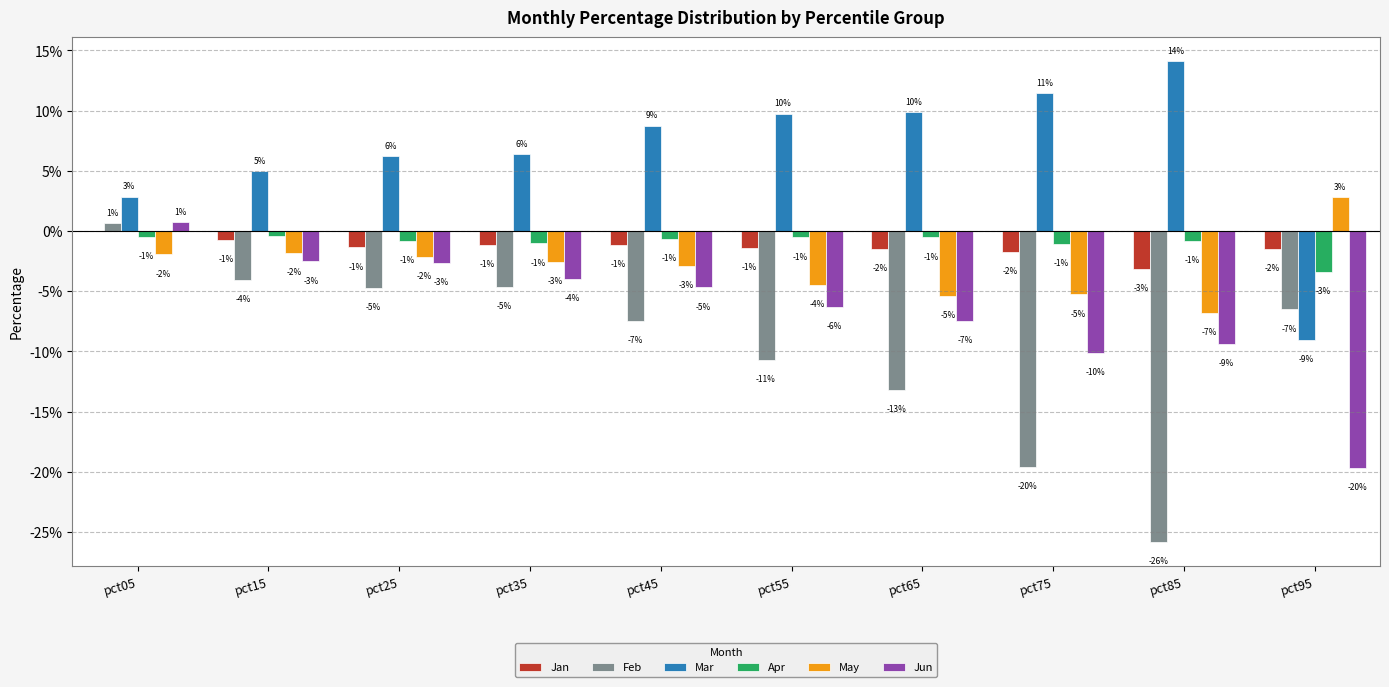

Reading right to left, list all the values displayed in this chart.

Jan: -0.0	-0.0	-0.0	-0.0	-0.0	-0.0	-0.0	-0.0	-0.0	0.0
Feb: -0.1	-0.3	-0.2	-0.1	-0.1	-0.1	-0.0	-0.0	-0.0	0.0
Mar: -0.1	0.1	0.1	0.1	0.1	0.1	0.1	0.1	0.0	0.0
Apr: -0.0	-0.0	-0.0	-0.0	-0.0	-0.0	-0.0	-0.0	-0.0	-0.0
May: 0.0	-0.1	-0.1	-0.1	-0.0	-0.0	-0.0	-0.0	-0.0	-0.0
Jun: -0.2	-0.1	-0.1	-0.1	-0.1	-0.0	-0.0	-0.0	-0.0	0.0